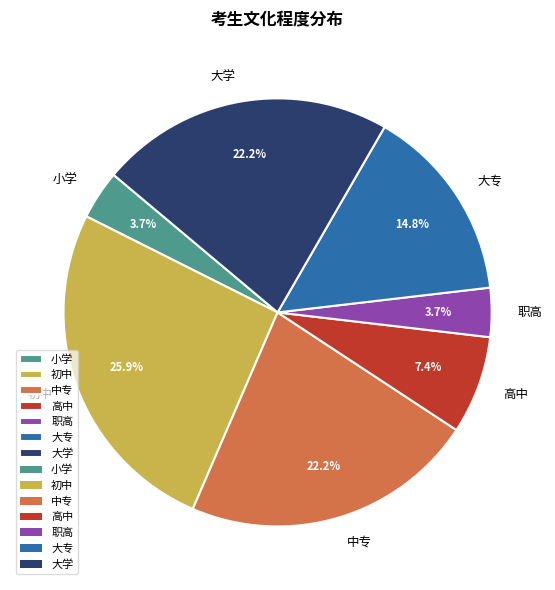

Is it true that 大学 is 22% of the pie?

True